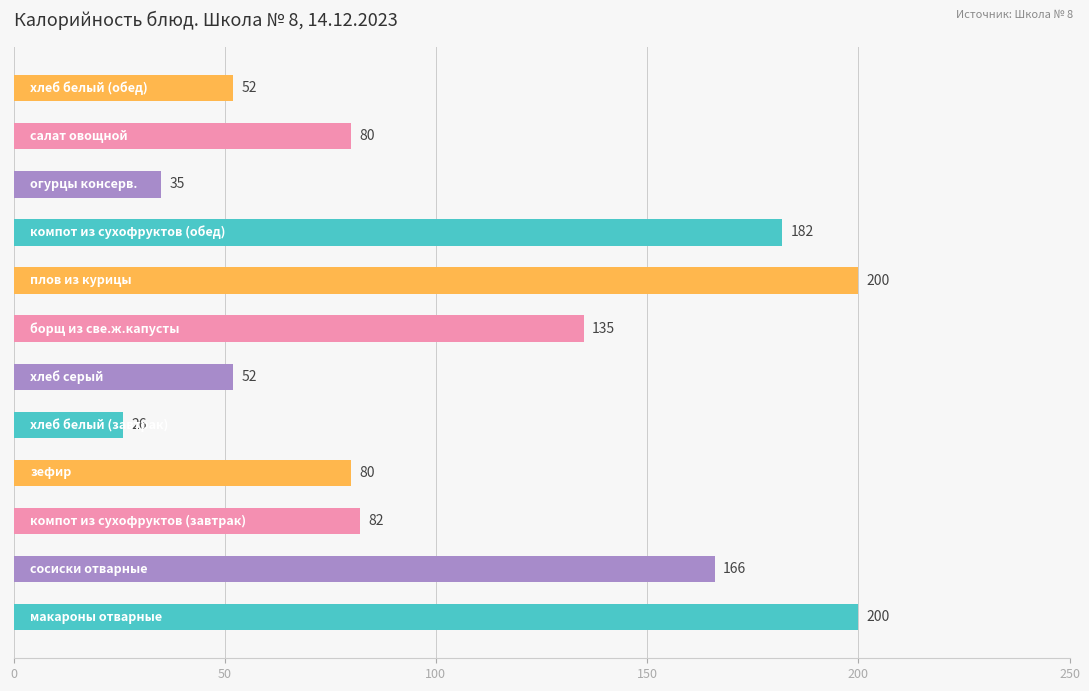

What is the maximum value shown in the chart?

200